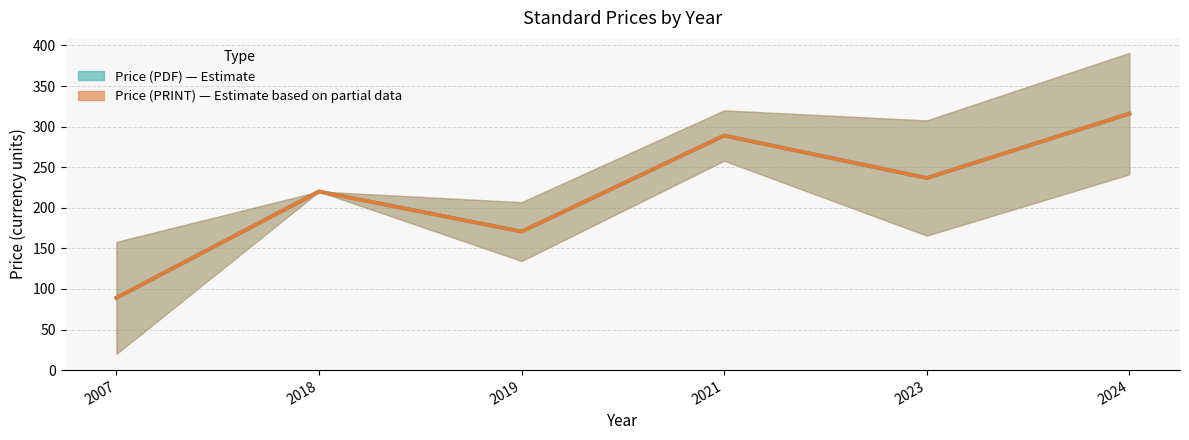

Where is Price (PRINT) nearest to the value 202?

2018